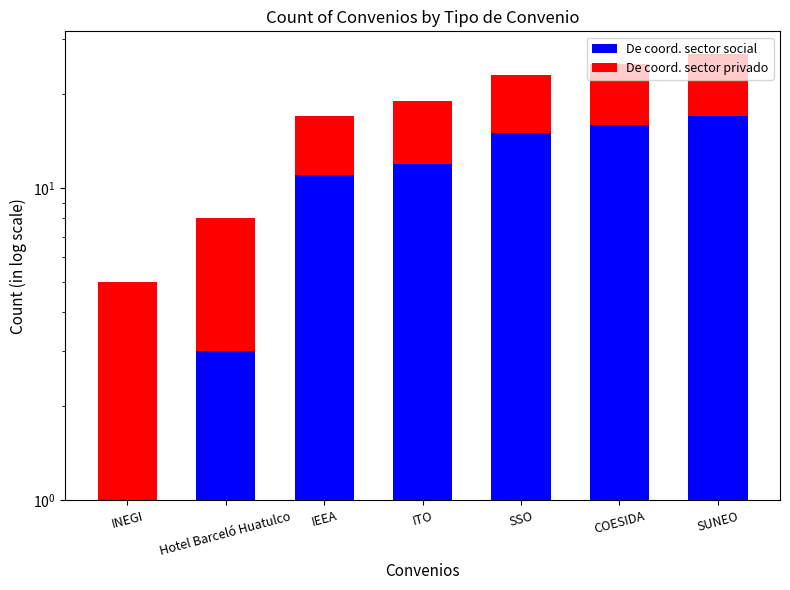

Reading right to left, extract all data points from this chart.

De coord. sector social: SUNEO=17	COESIDA=16	SSO=15	ITO=12	IEEA=11	Hotel Barceló Huatulco=3	INEGI=1
De coord. sector privado: SUNEO=10	COESIDA=9	SSO=8	ITO=7	IEEA=6	Hotel Barceló Huatulco=5	INEGI=4